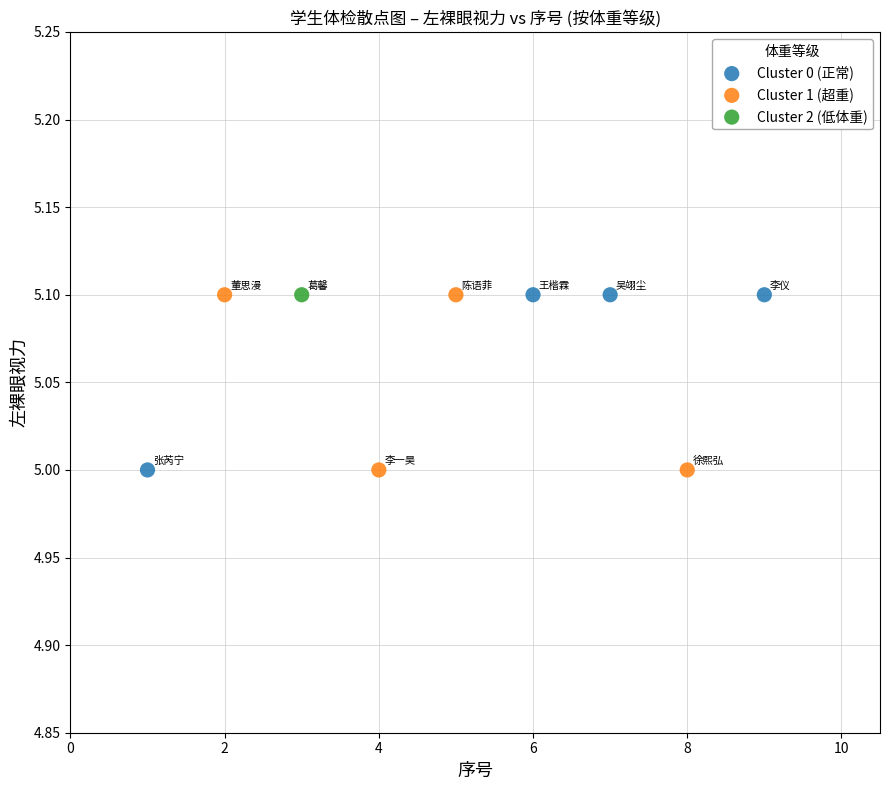

What are all the series names shown in the legend?

Cluster 0 (正常), Cluster 1 (超重), Cluster 2 (低体重)